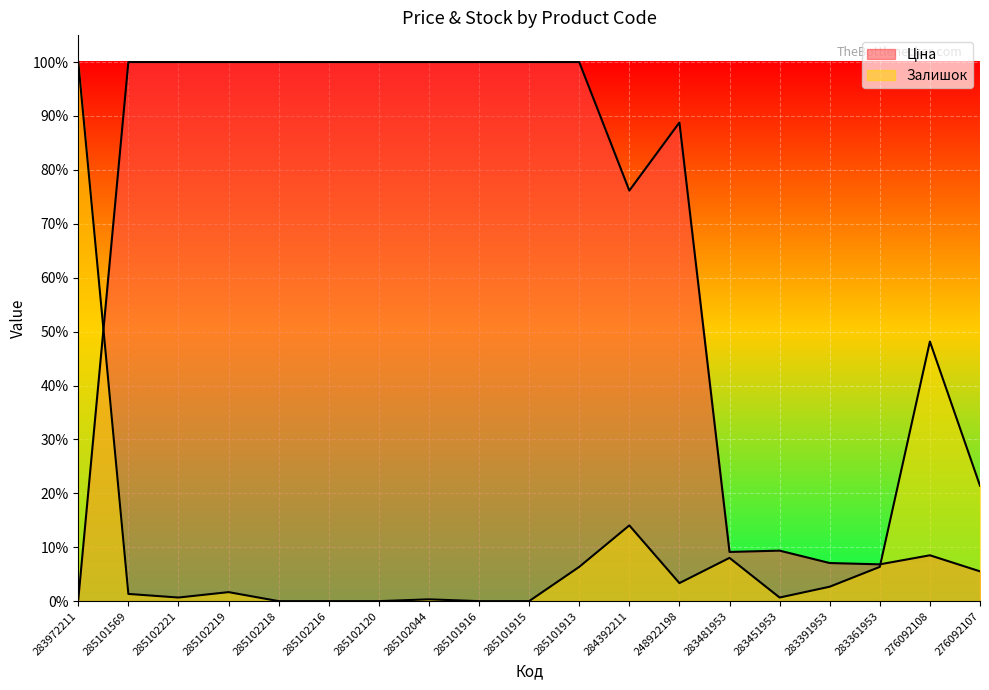

Rank the categories by Залишок value from lowest to highest.

285102218, 285102216, 285102120, 285101916, 285101915, 285102044, 285102221, 283451953, 285101569, 285102219, 283391953, 248922198, 285101913, 283361953, 283481953, 284392211, 276092107, 276092108, 283972211